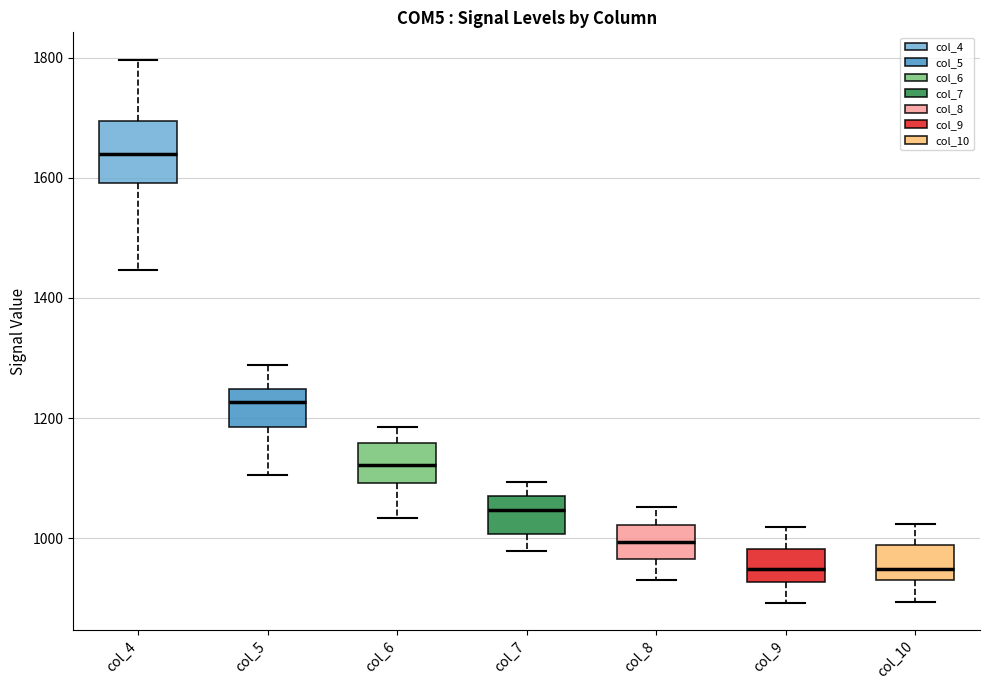

Reading left to right, read every box against the y-axis: the position of its median line, the range the box covers, and the ends of its whiskers. The values are not printed on the chart, so give them approximately, as read against the axis.

col_4: median 1640, box 1600 to 1700, whiskers 1440 to 1800
col_5: median 1220, box 1180 to 1240, whiskers 1100 to 1280
col_6: median 1120, box 1100 to 1160, whiskers 1040 to 1180
col_7: median 1040, box 1000 to 1060, whiskers 980 to 1100
col_8: median 1000, box 960 to 1020, whiskers 940 to 1060
col_9: median 940, box 920 to 980, whiskers 900 to 1020
col_10: median 940 (just above the box's lower edge), box 940 to 980, whiskers 900 to 1020